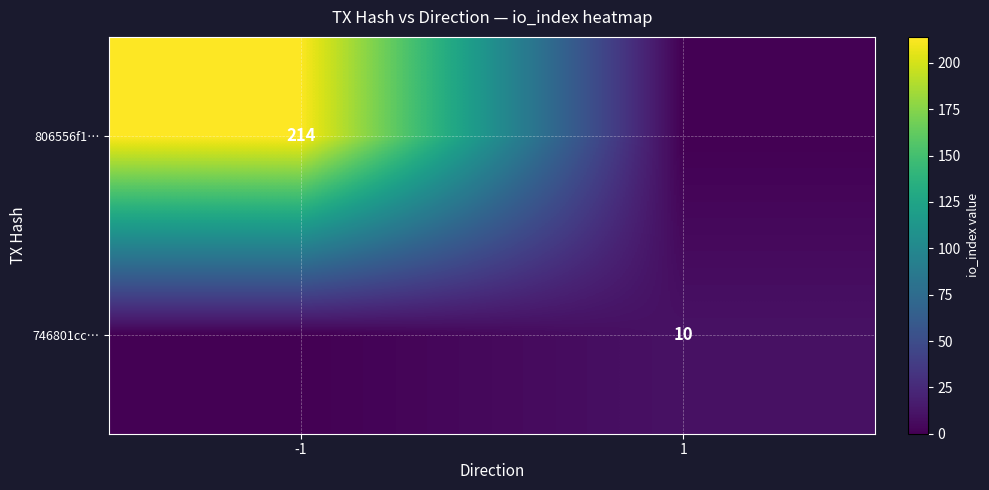

Is the value of 806556f1… at -1 greater than the value of 746801cc… at 1?

Yes